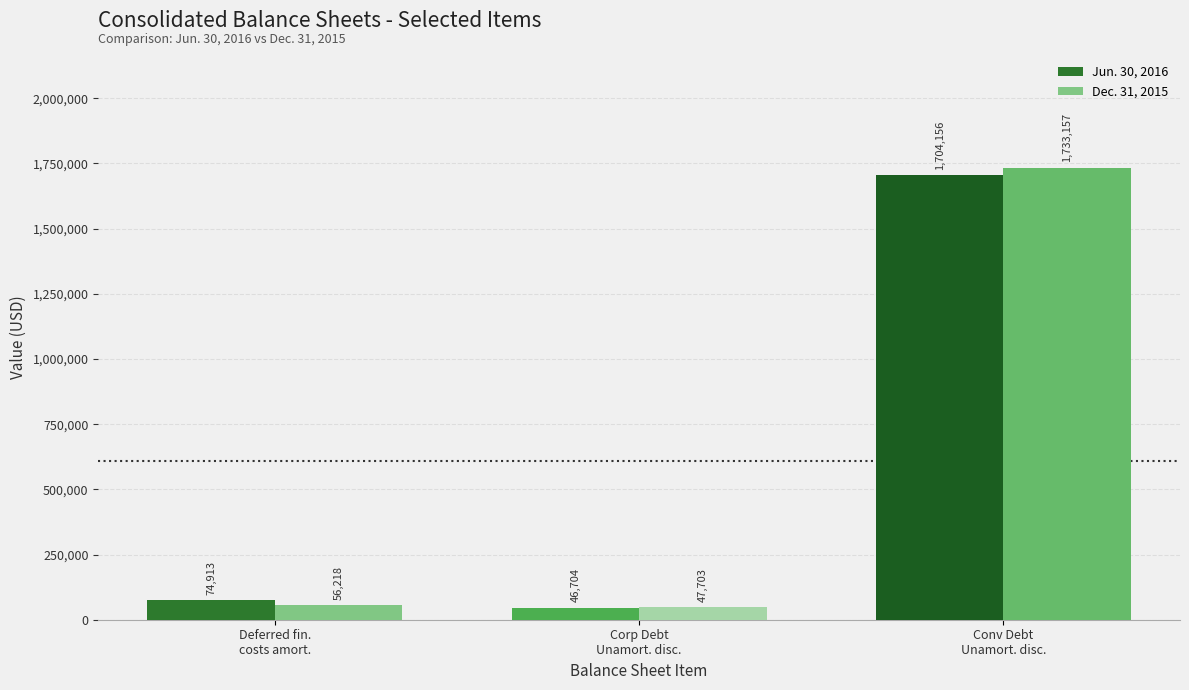

Is it true that Jun. 30, 2016 equals 1704156 at Conv Debt
Unamort. disc.?

True